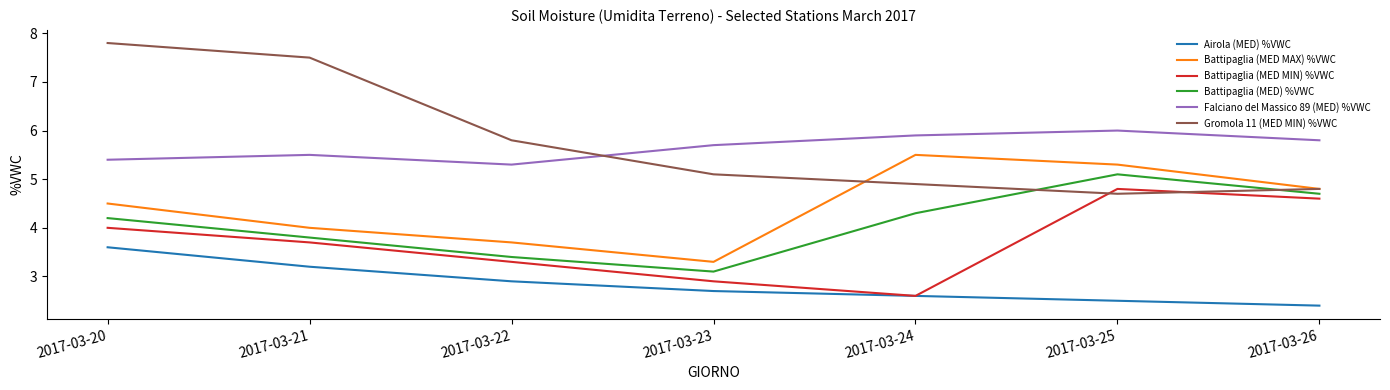

The value of Battipaglia (MED) %VWC at 2017-03-21 is 6.5. True or false?

False